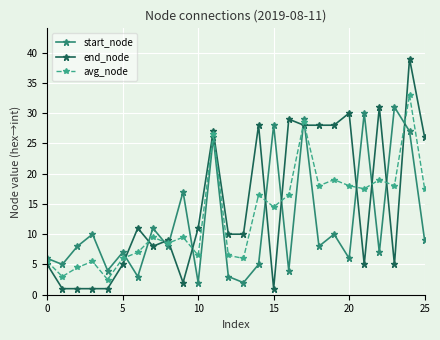

Which series has the widest spread of values?

end_node